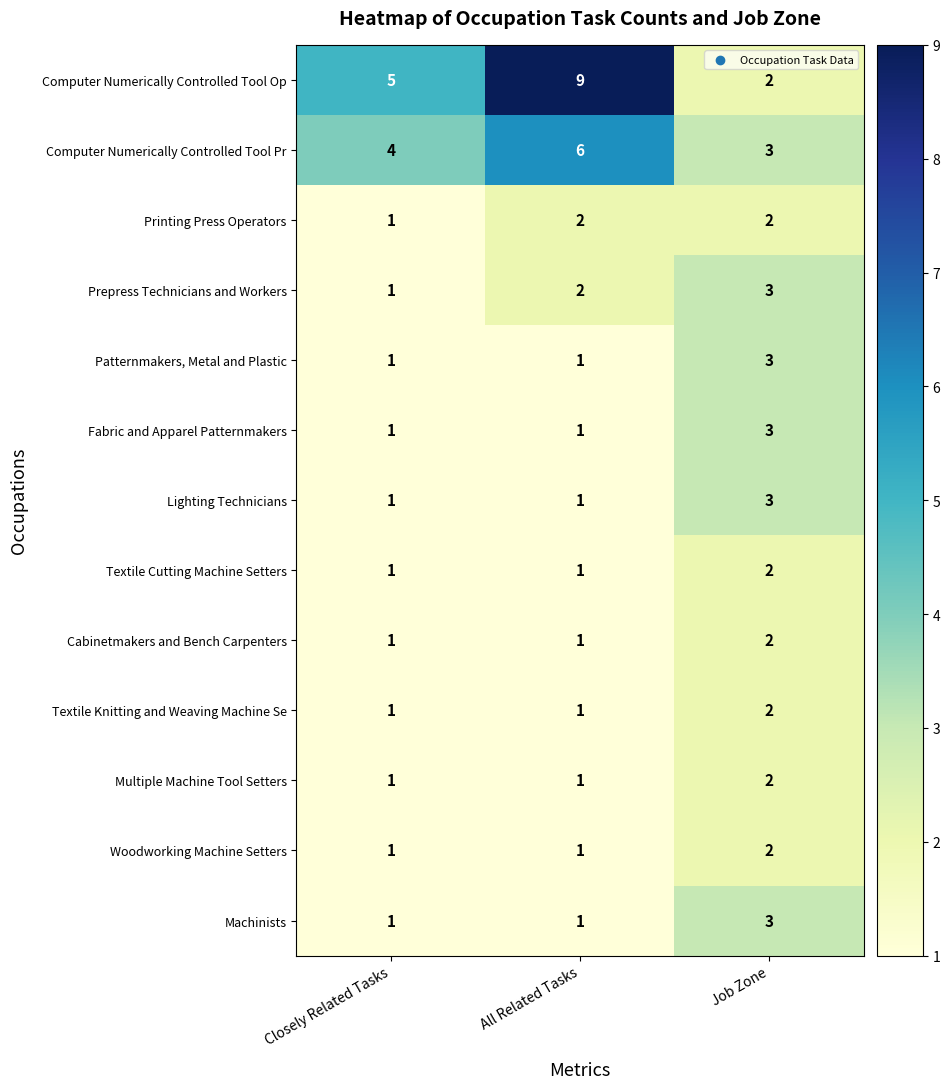

At which category is the sum across all series the highest?

Job Zone